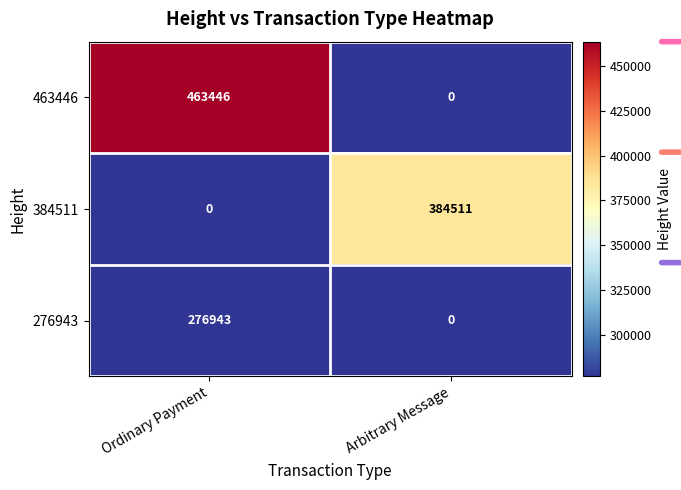

What is the maximum value for 463446?

463446